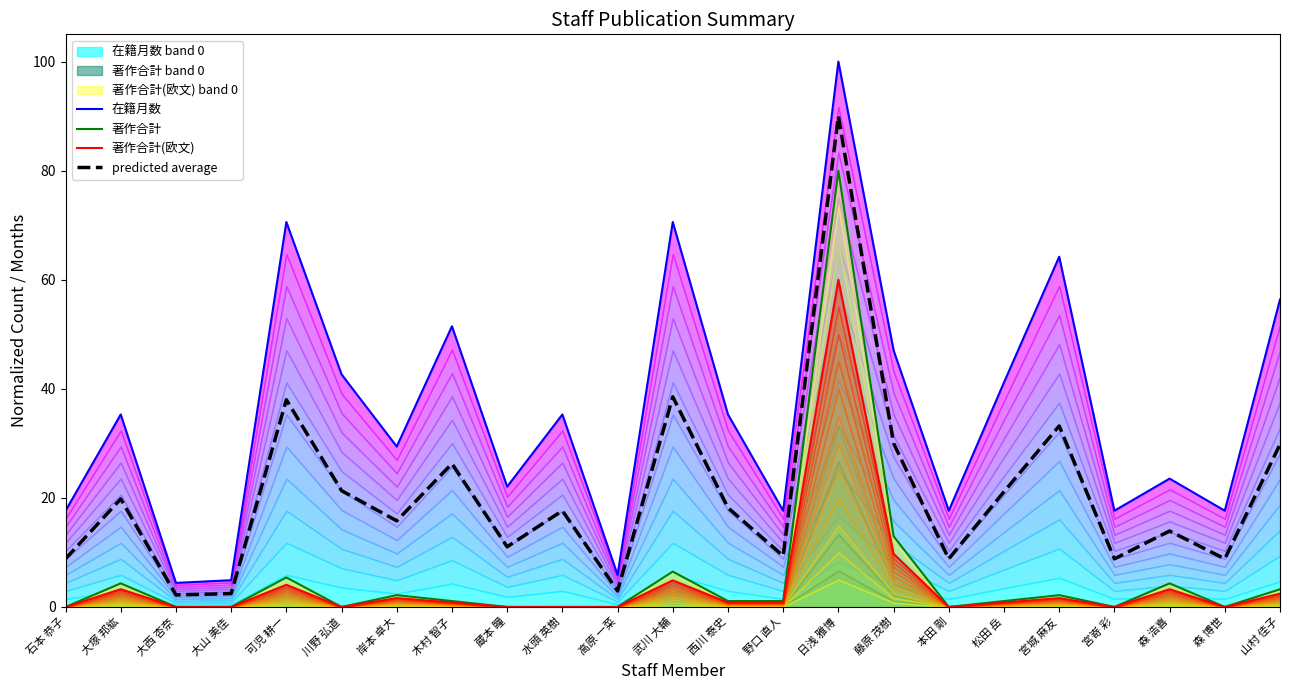

What are all the series names shown in the legend?

在籍月数, 著作合計, 著作合計(欧文), predicted average